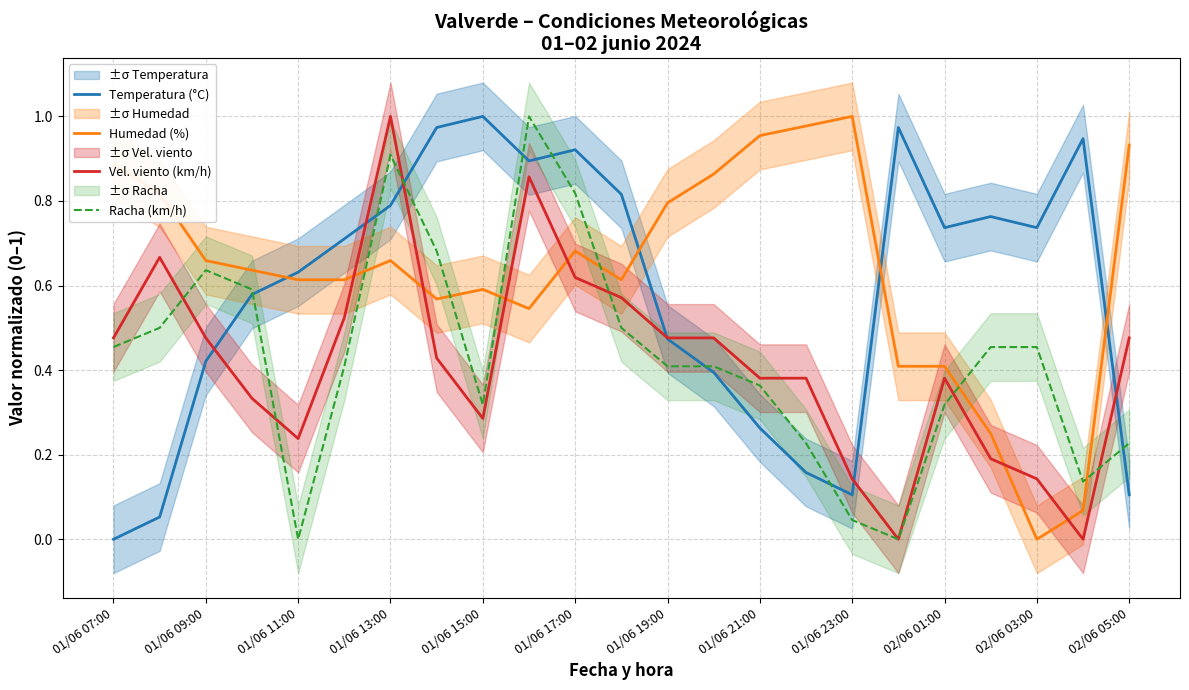

How many values in Humedad (%) are above zero?

22